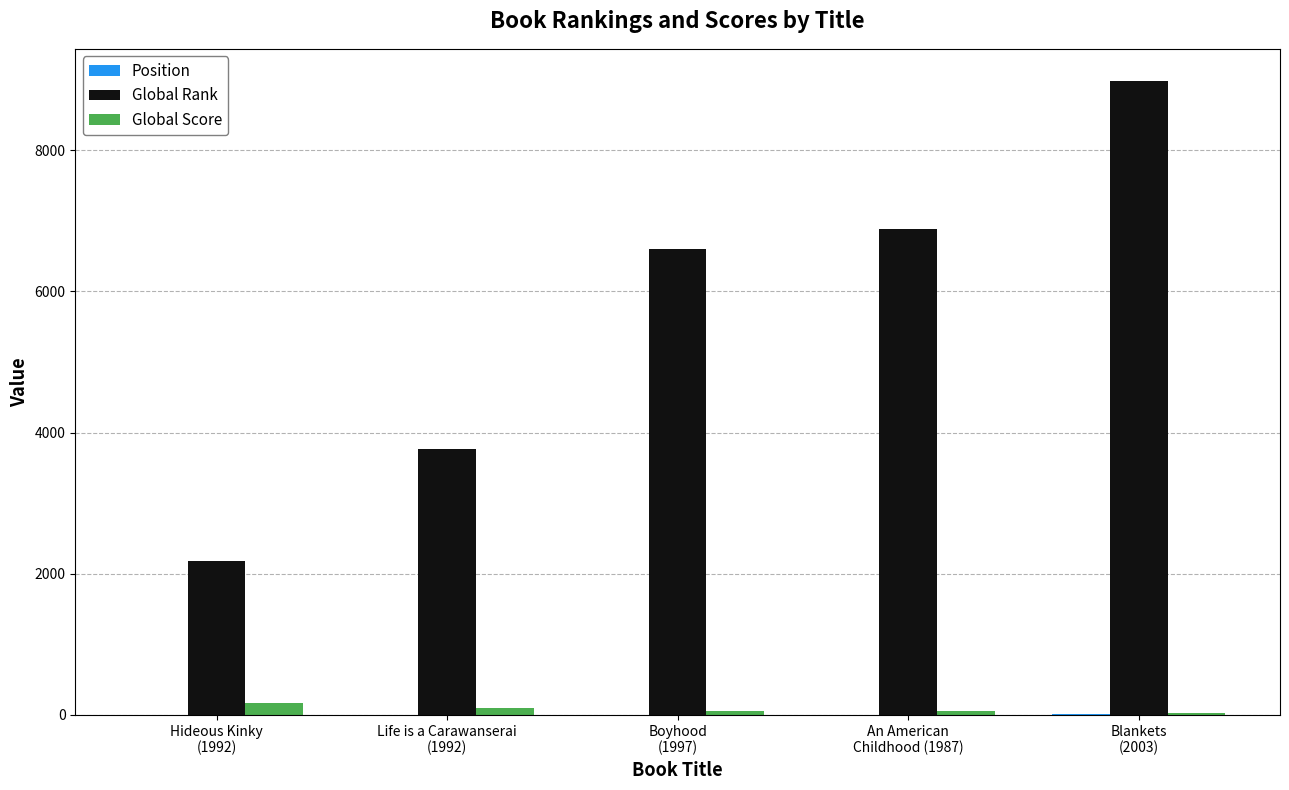

Which series has the largest total across all categories?

Global Rank